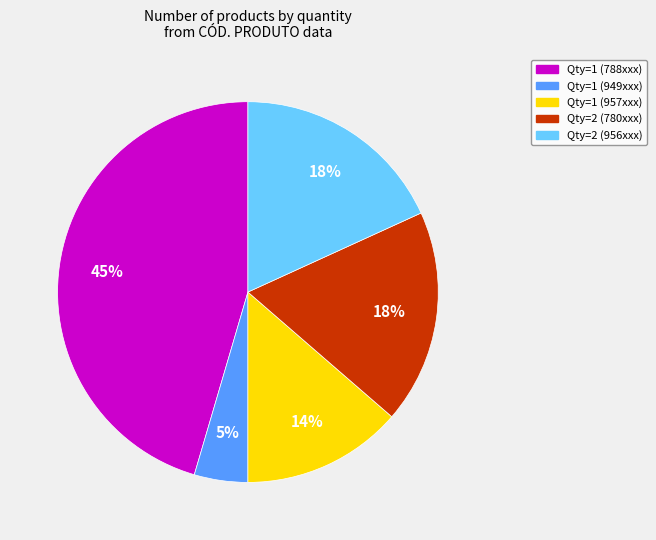

To the nearest percent, what is the average slice percentage?

20%